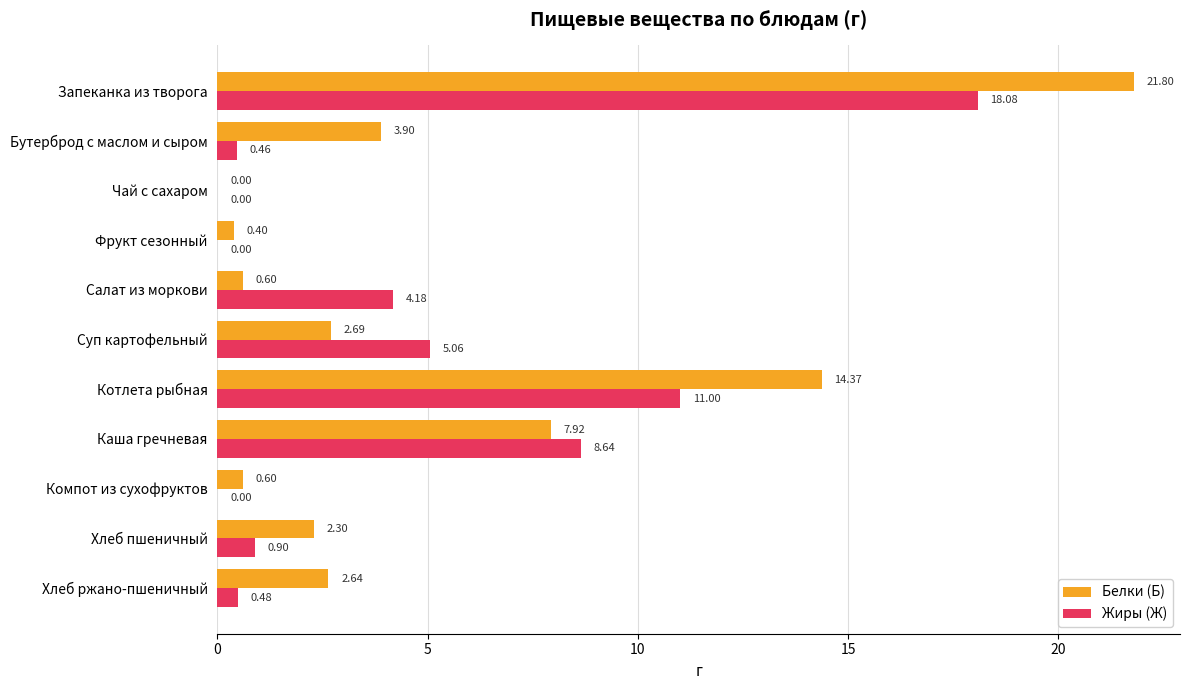

At which label does Белки (Б) reach its peak?

Запеканка из творога